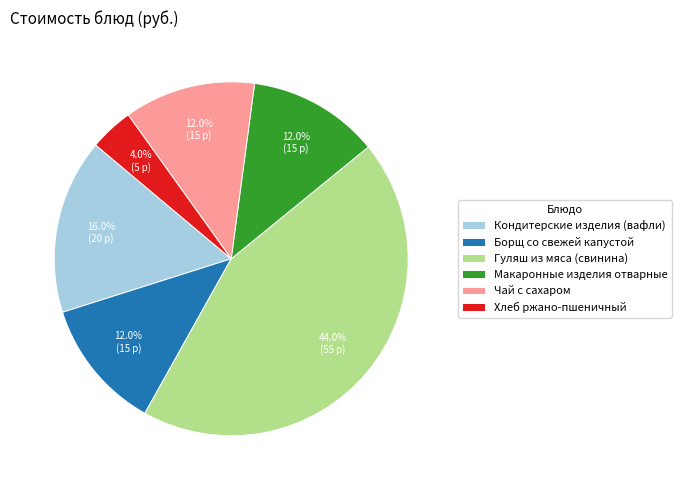

What percentage is the Хлеб ржано-пшеничный slice, to the nearest percent?

4%